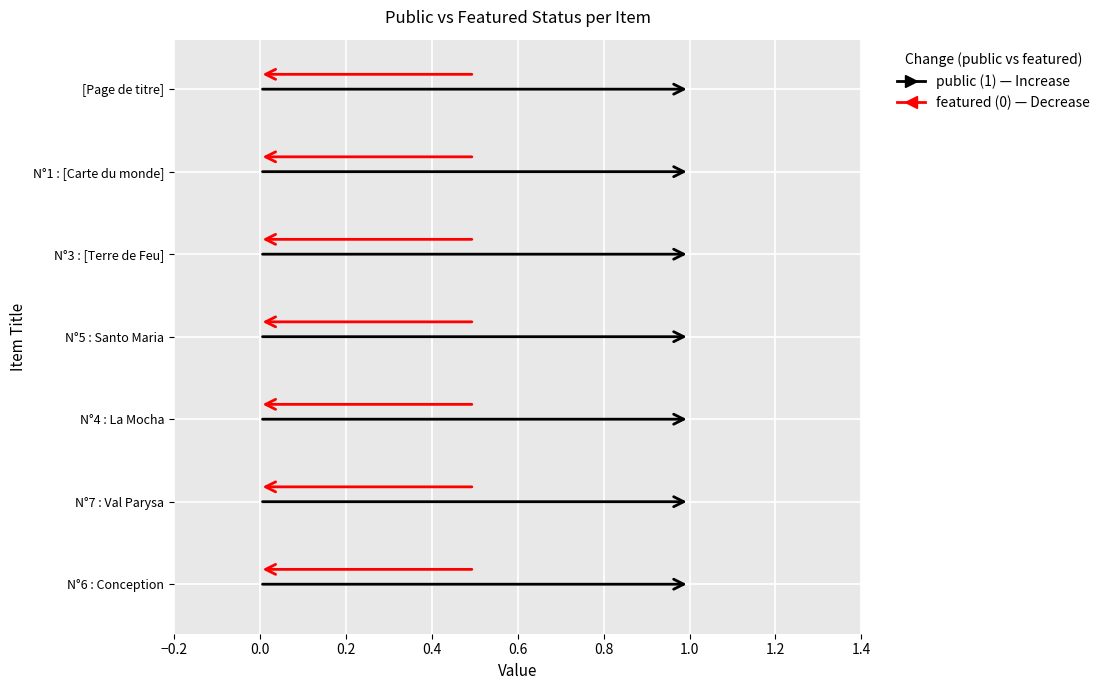

Which category has the highest value across all series?

N°6 : Conception